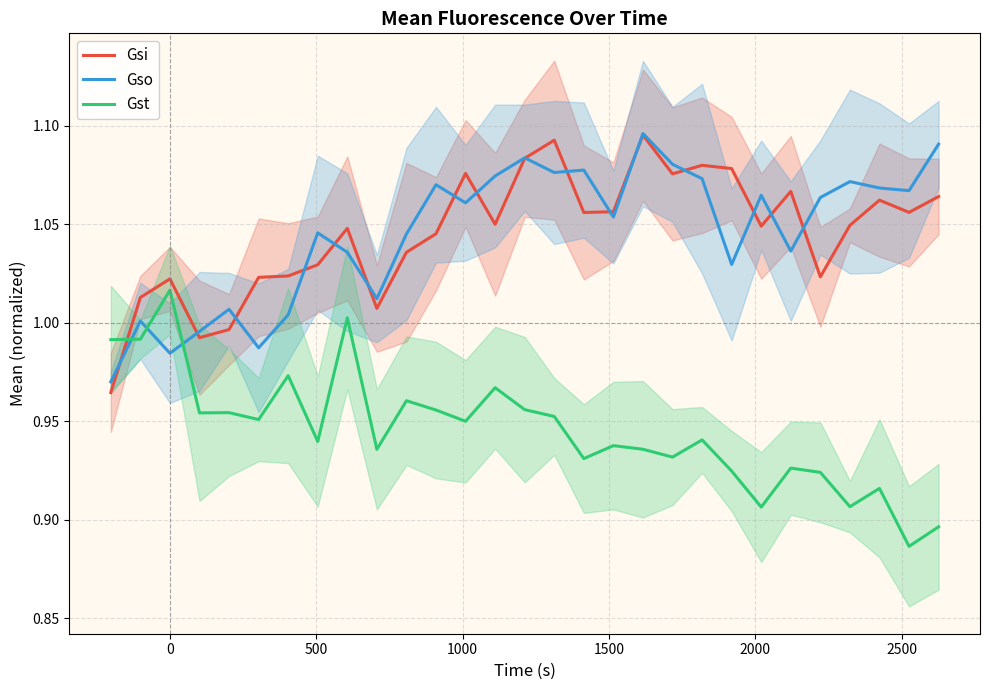

True or false: Gsi and Gst cross at least once.

True